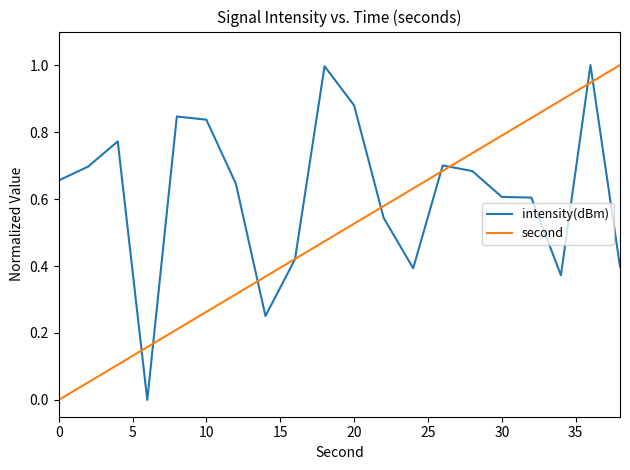

What is the highest value of the intensity(dBm) series?

1.0